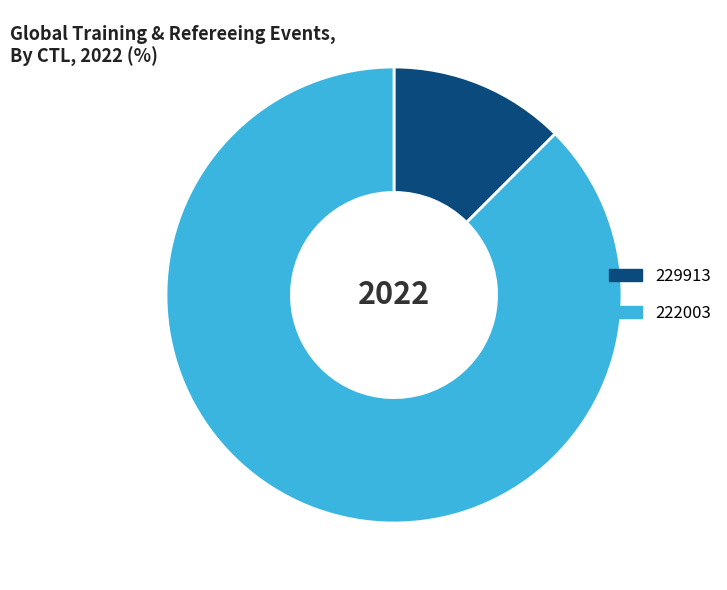

Is there a majority slice in this chart?

Yes